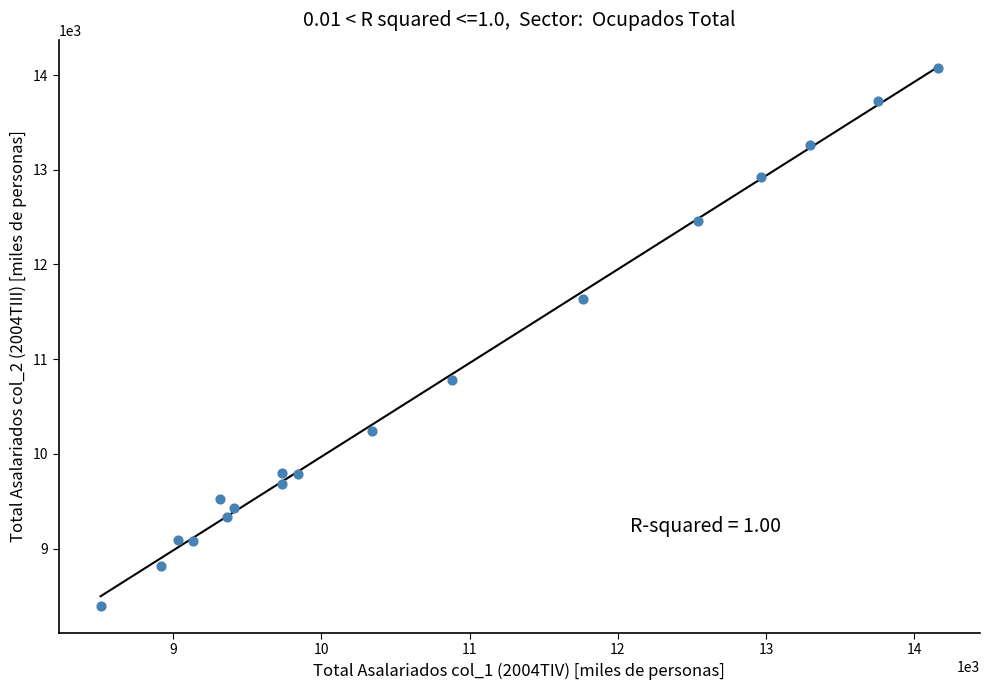

What is the range of Y values (max minus min)?

5682.0